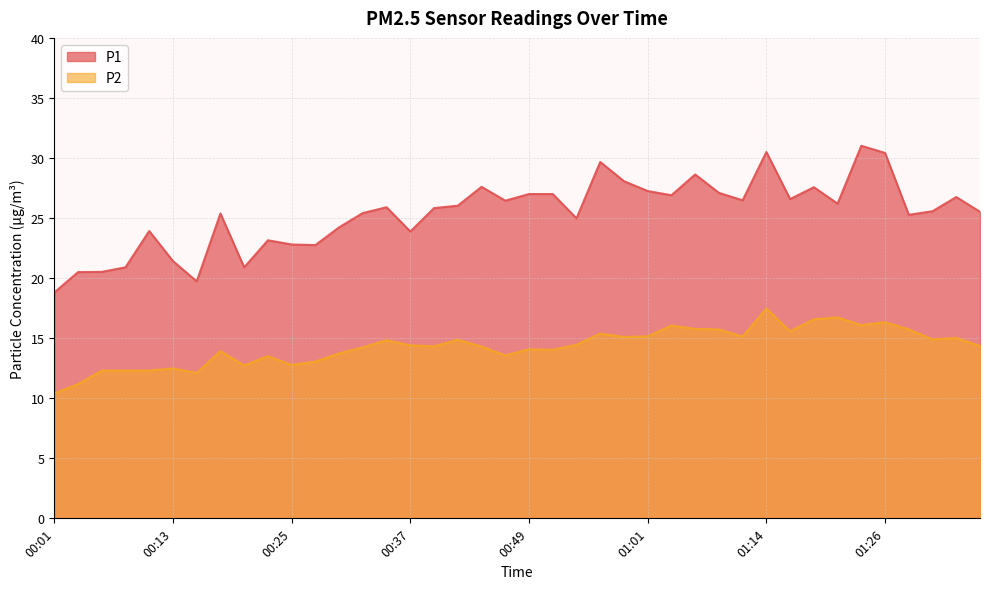

True or false: P2 and P1 intersect in this chart.

False